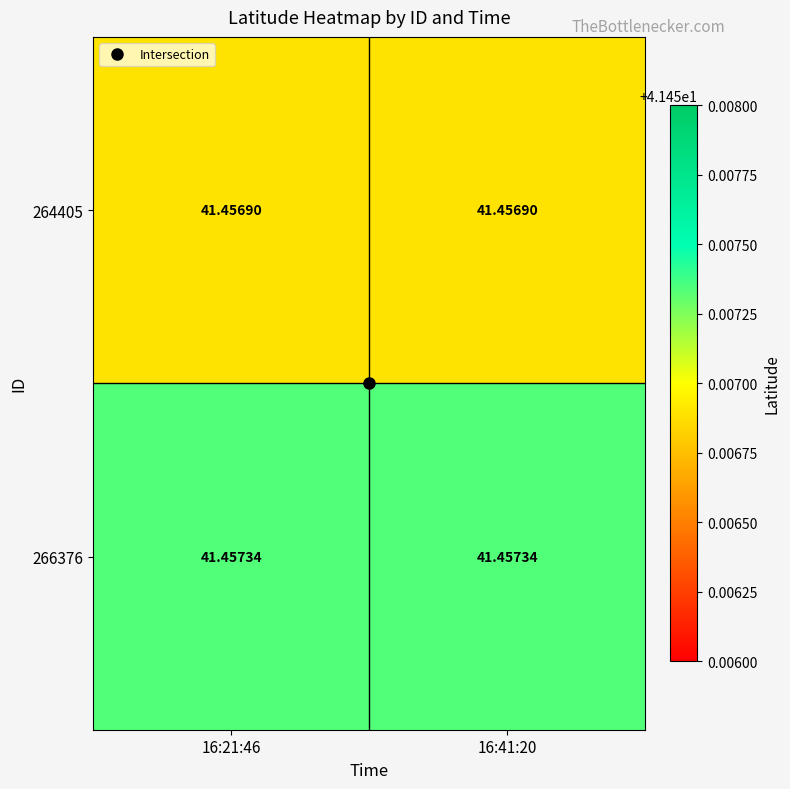

Is the value of 266376 at 16:21:46 greater than the value of 264405 at 16:41:20?

Yes